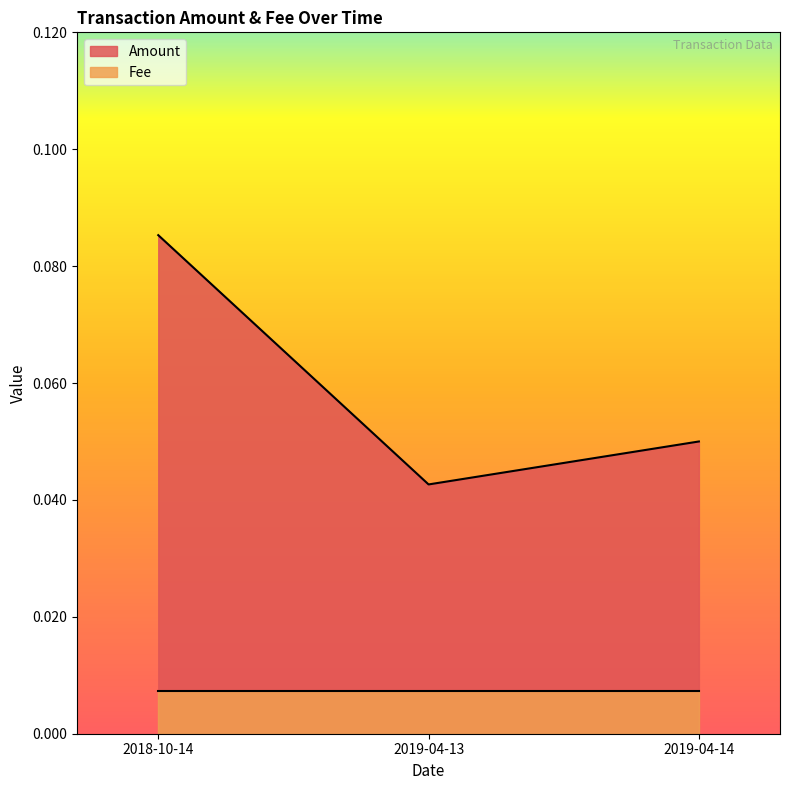

Which category has the highest value across all series?

2018-10-14